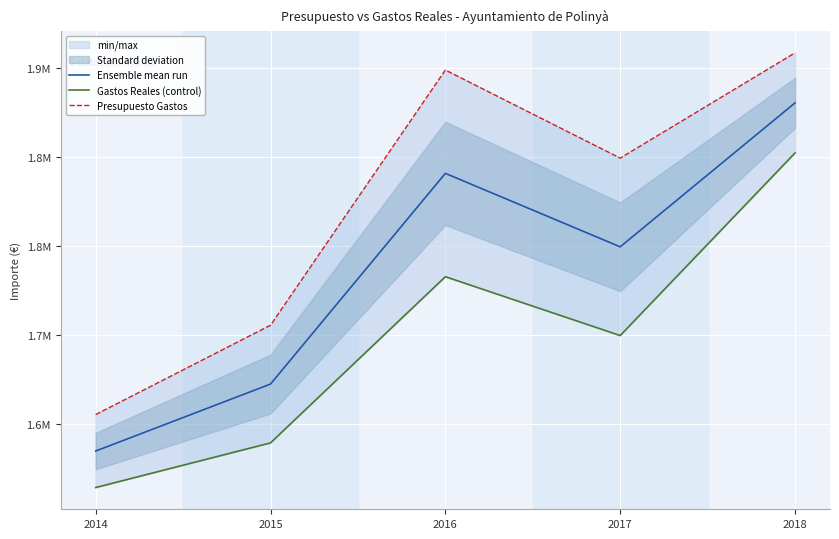

At which category is the sum across all series the highest?

2018